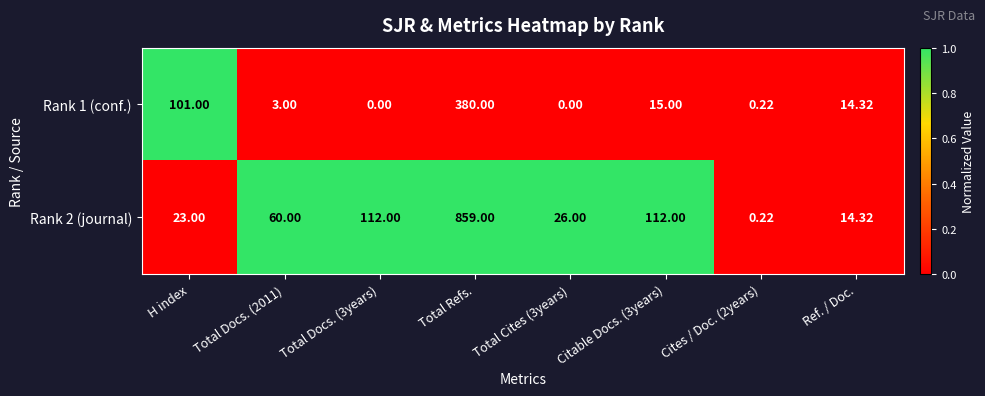

At which category is the sum across all series the highest?

Total Refs.